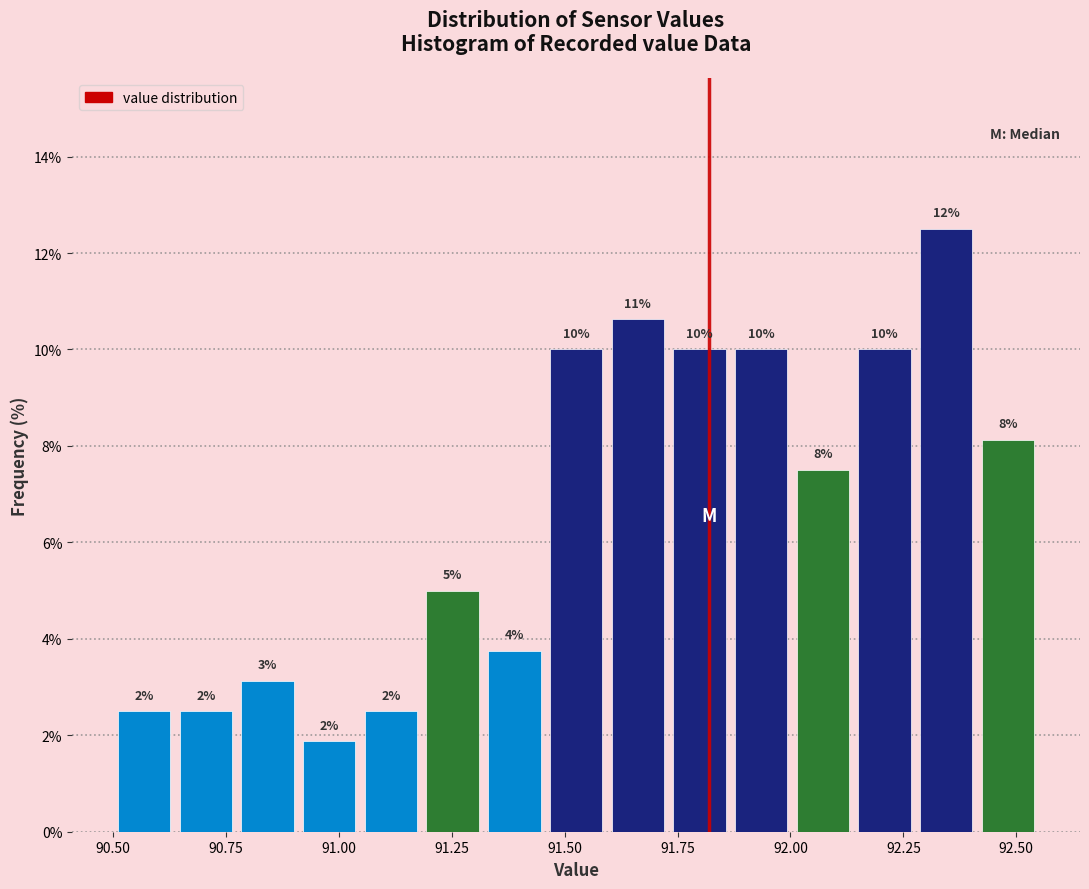

Around what value on the x-axis is the tallest bar? Give the approximate position of its centre, as read against the axis.

92.35